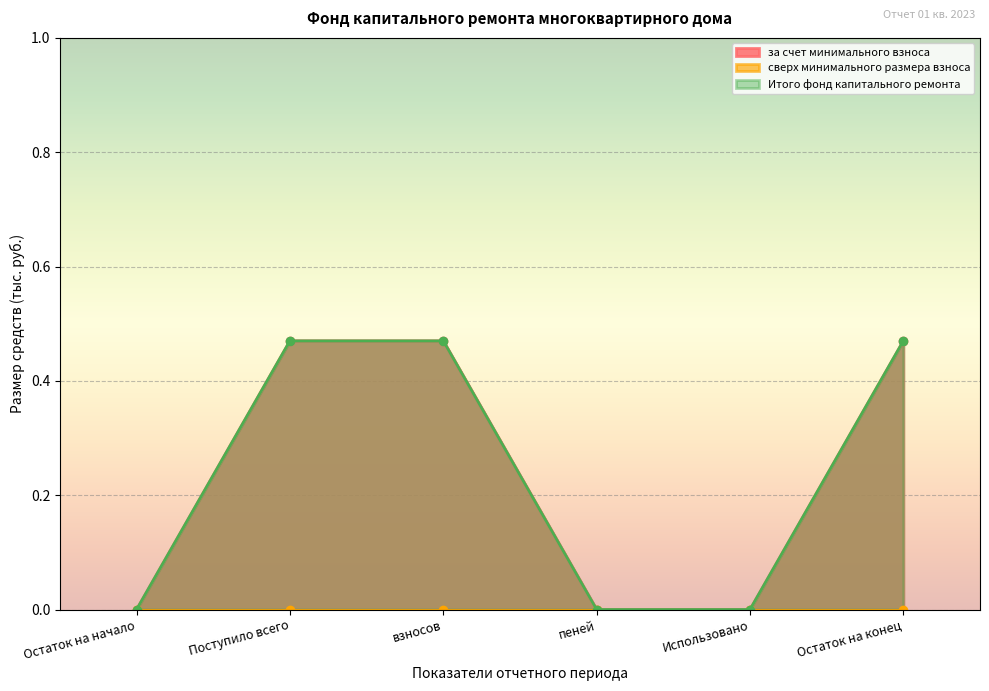

The Итого фонд капитального ремонта series shows 0.0 at пеней. True or false?

True